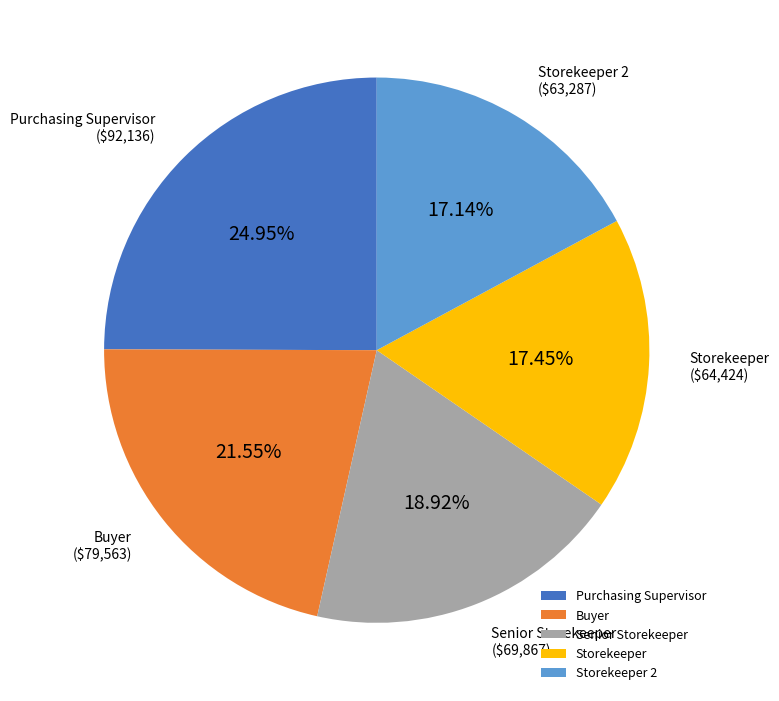

True or false: Storekeeper accounts for 8% of the total.

False